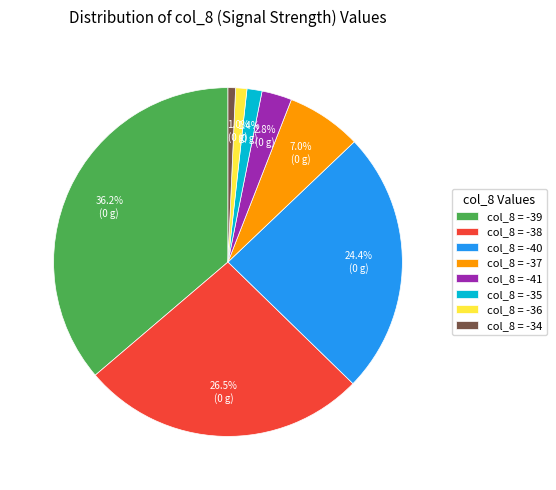

Does any single category account for the majority?

No